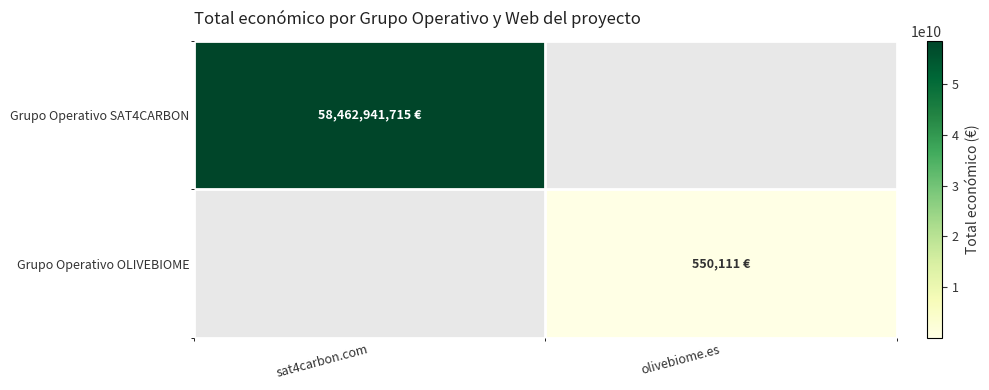

Reading left to right, transcribe all the data shown in this chart.

Grupo Operativo SAT4CARBON: sat4carbon.com=58462941715	olivebiome.es=0
Grupo Operativo OLIVEBIOME: sat4carbon.com=0	olivebiome.es=550111